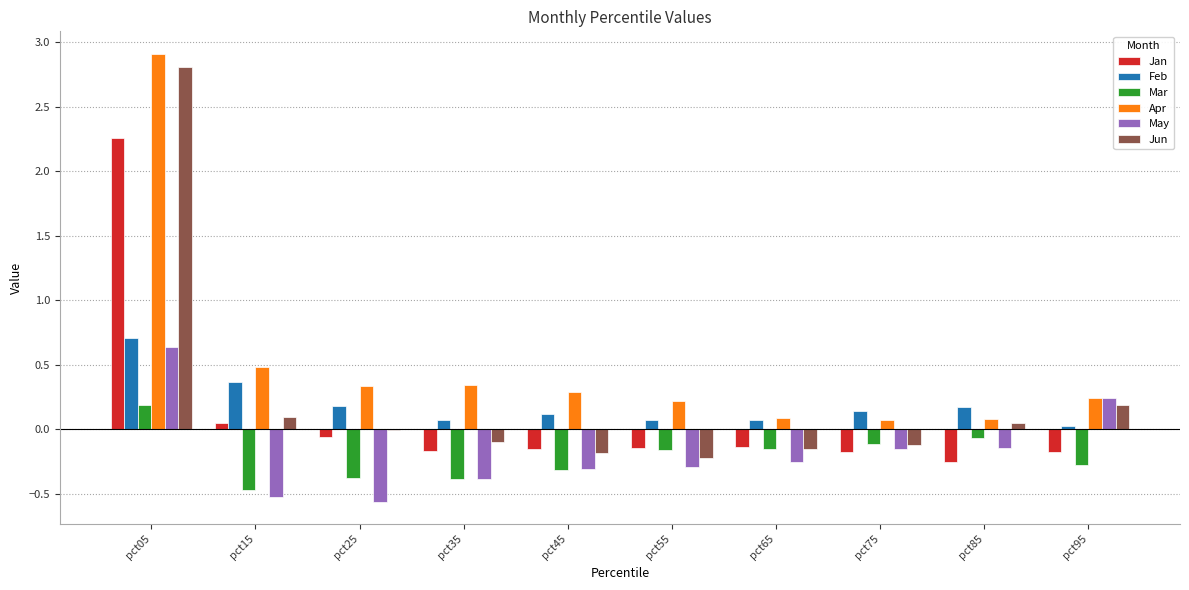

What is the total value across all series at pct05?

9.5